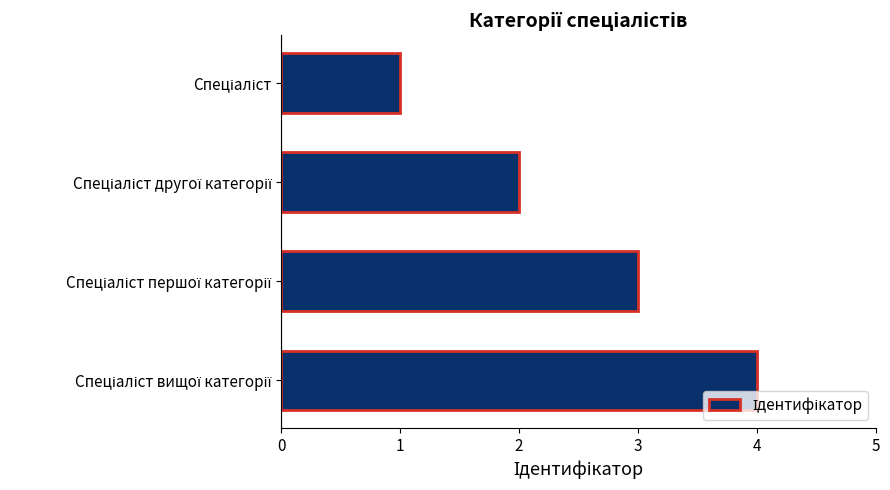

What is the greatest value displayed?

4